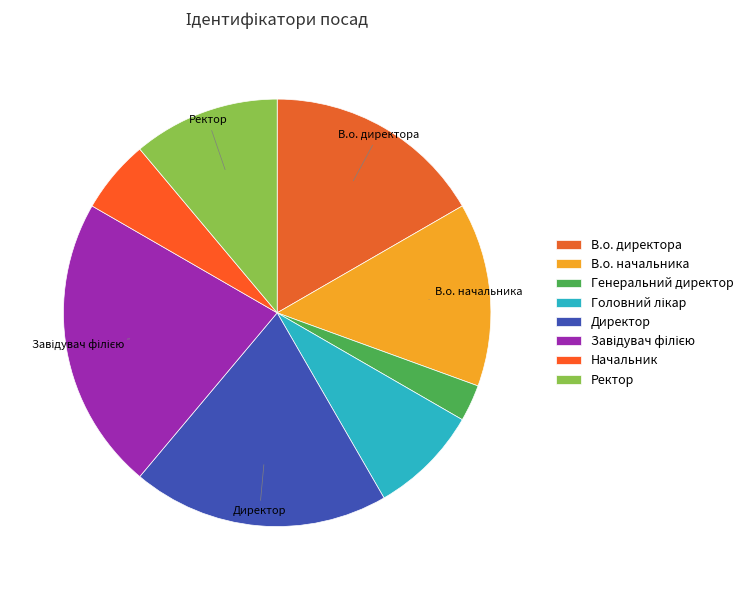

True or false: В.о. директора accounts for 17% of the total.

True